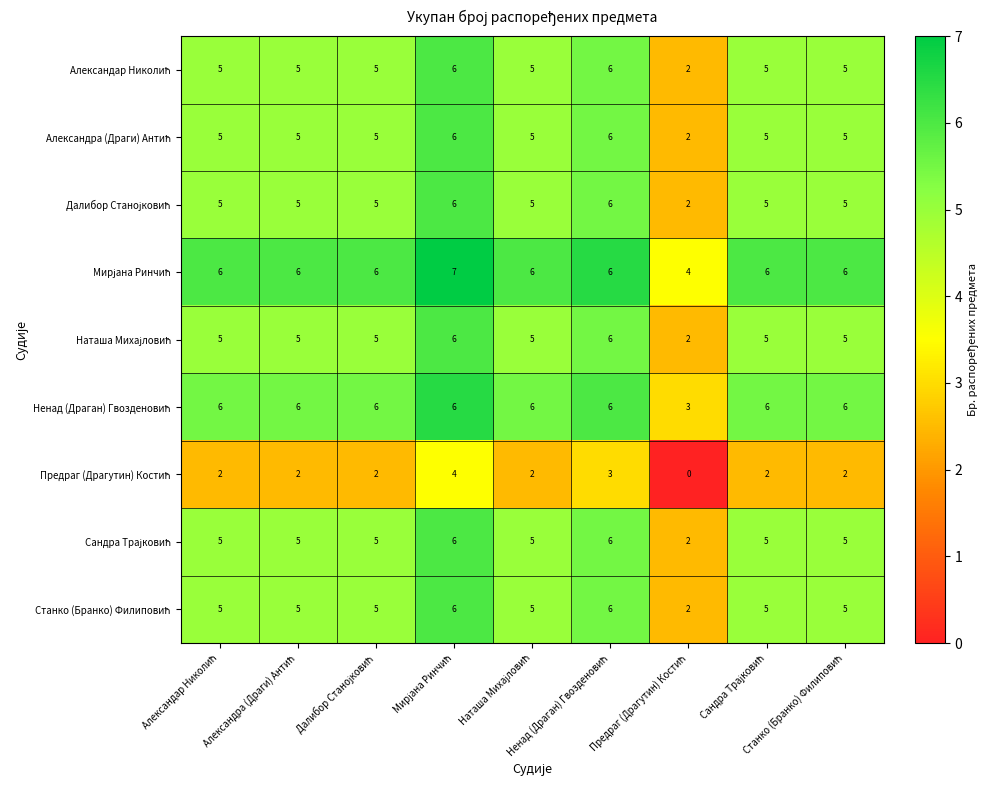

Rank the series by their maximum value, from lowest to highest.

Предраг (Драгутин) Костић, Александар Николић, Александра (Драги) Антић, Далибор Станојковић, Наташа Михајловић, Сандра Трајковић, Станко (Бранко) Филиповић, Ненад (Драган) Гвозденовић, Мирјана Ринчић